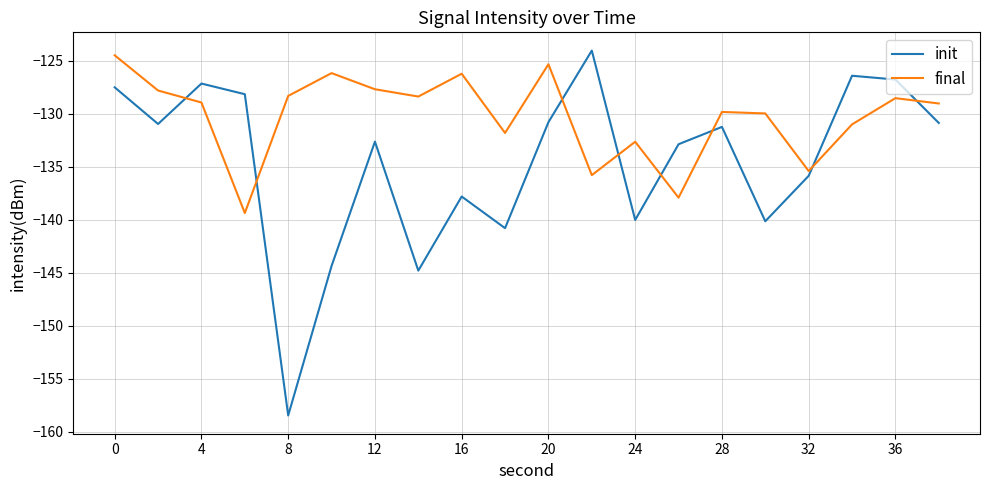

What is the difference between the maximum and second lowest values in the final series?

13.4